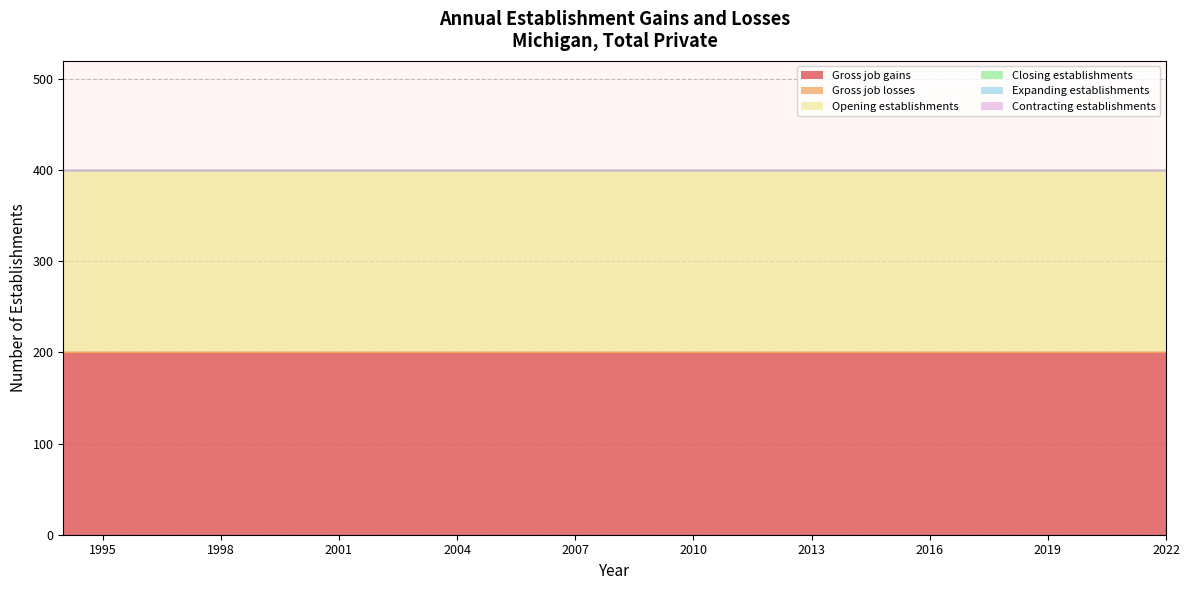

What is the value of the Opening establishments point at the 20th from the left?

200